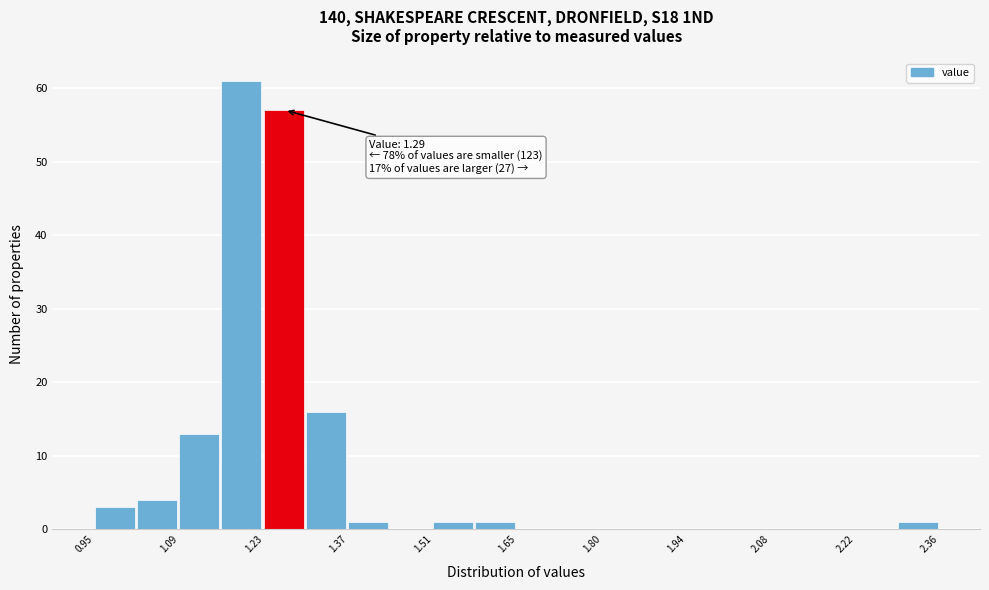

Read against the x-axis, roughly where is the centre of the tallest bar?

1.20